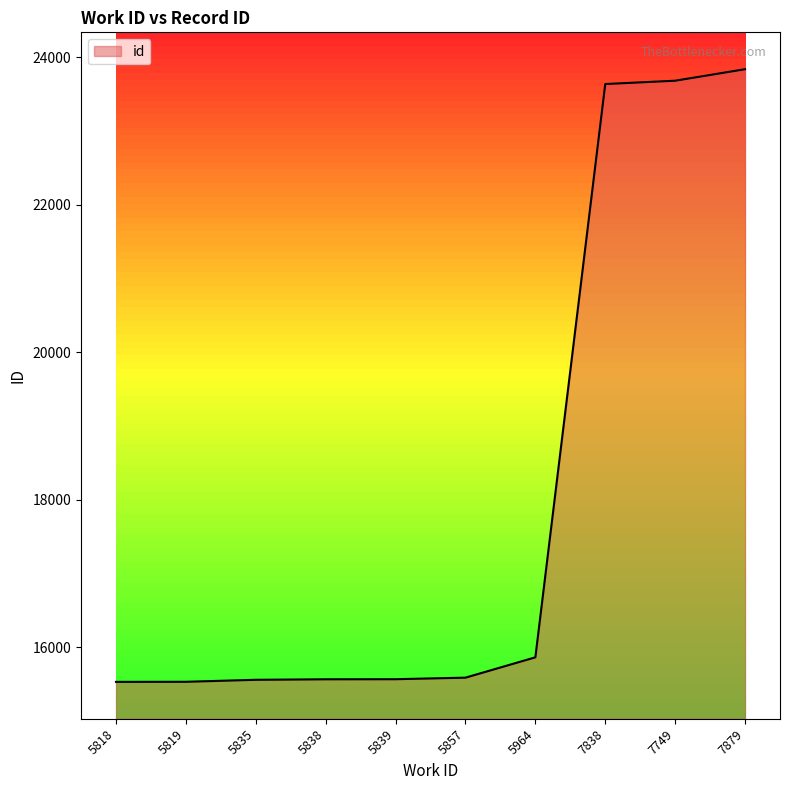

Count the number of data series in this chart.

1